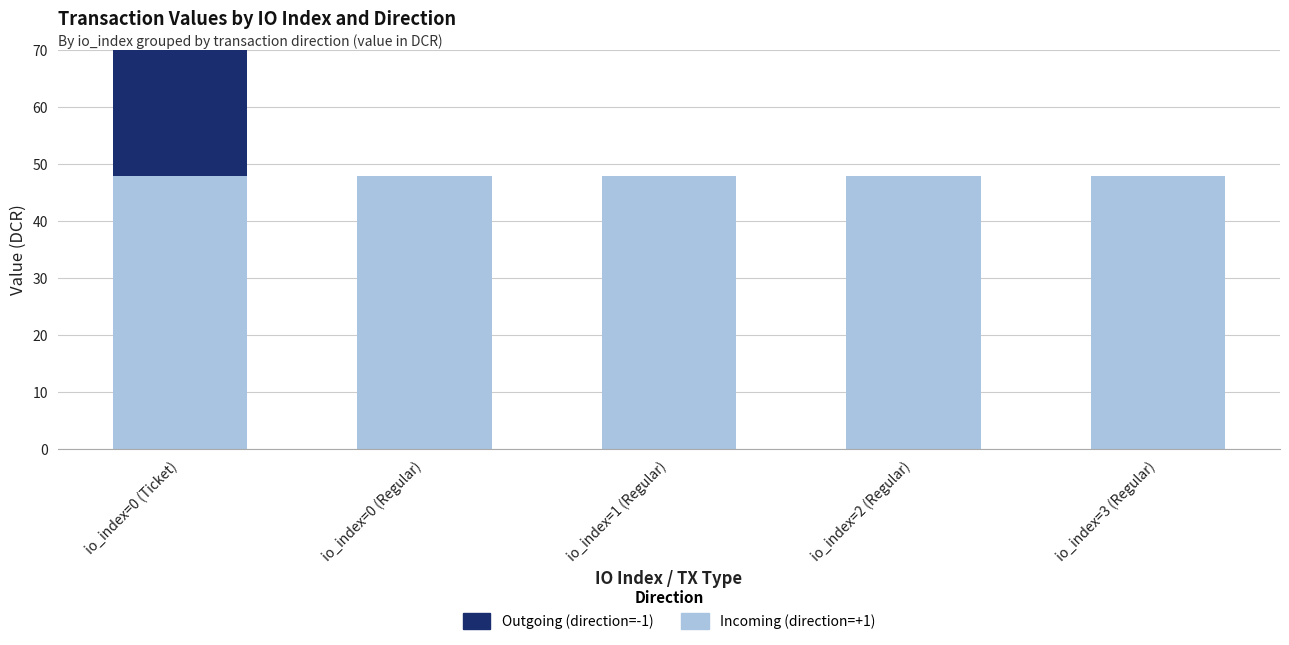

What is the average value of the Outgoing (direction=-1) series?

9.6